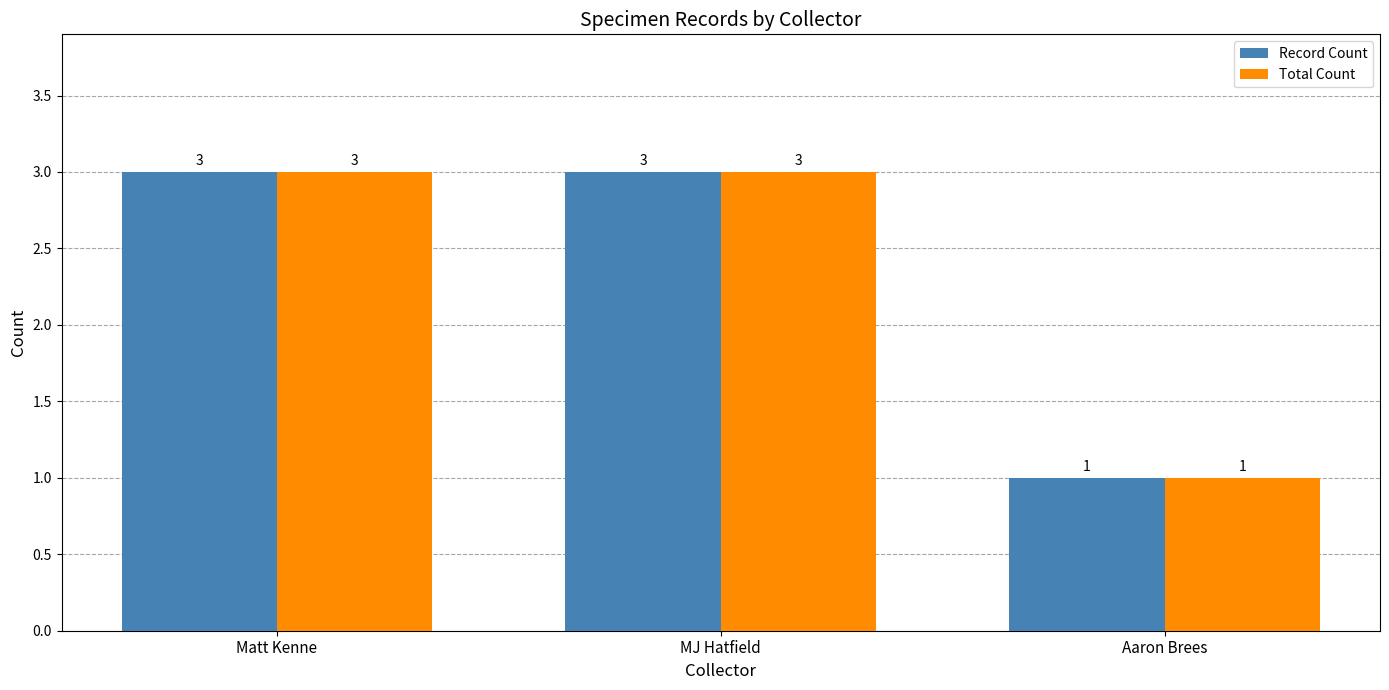

The value of Total Count at Aaron Brees is 2. True or false?

False